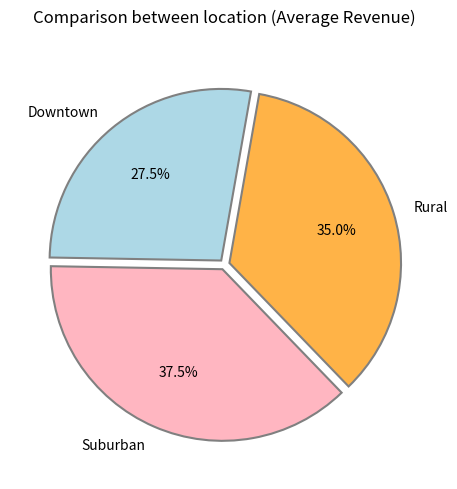

What portion of the pie excludes Rural?

65.0%